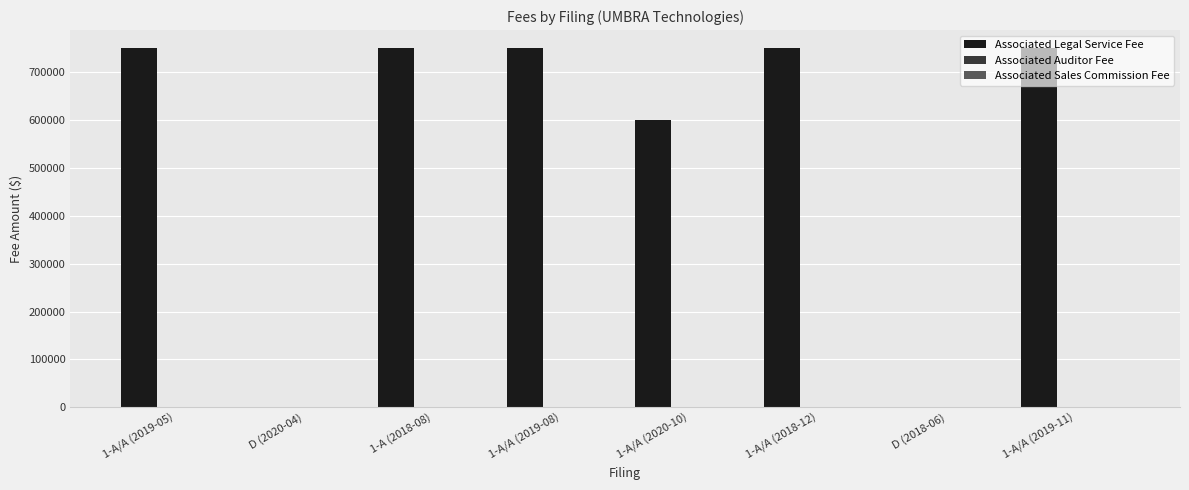

What is the maximum value shown in the chart?

750000